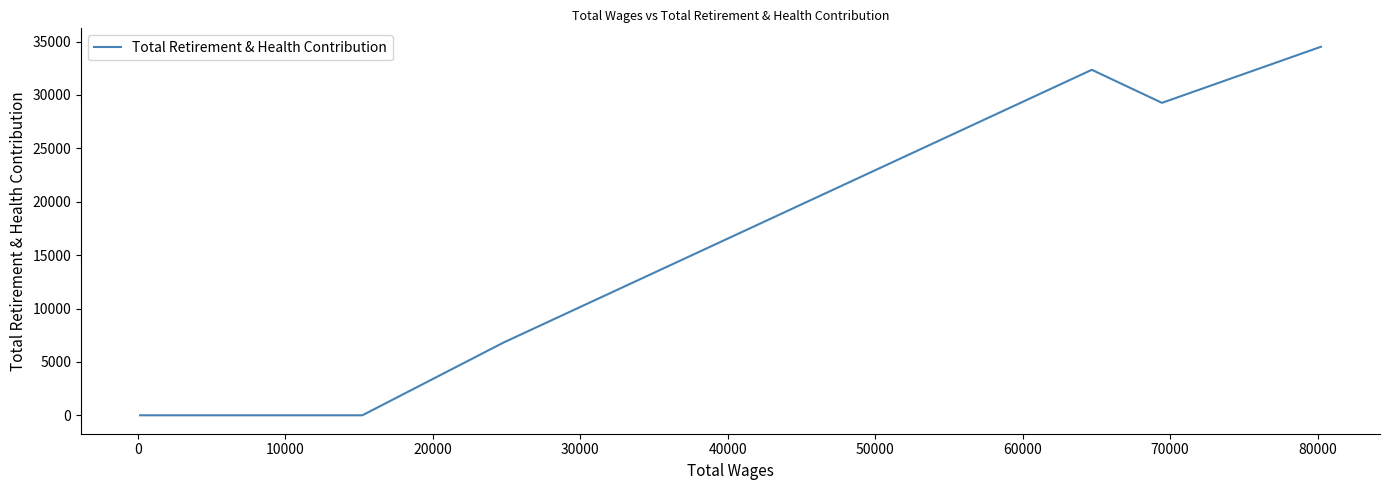

What is the greatest value displayed?

34517